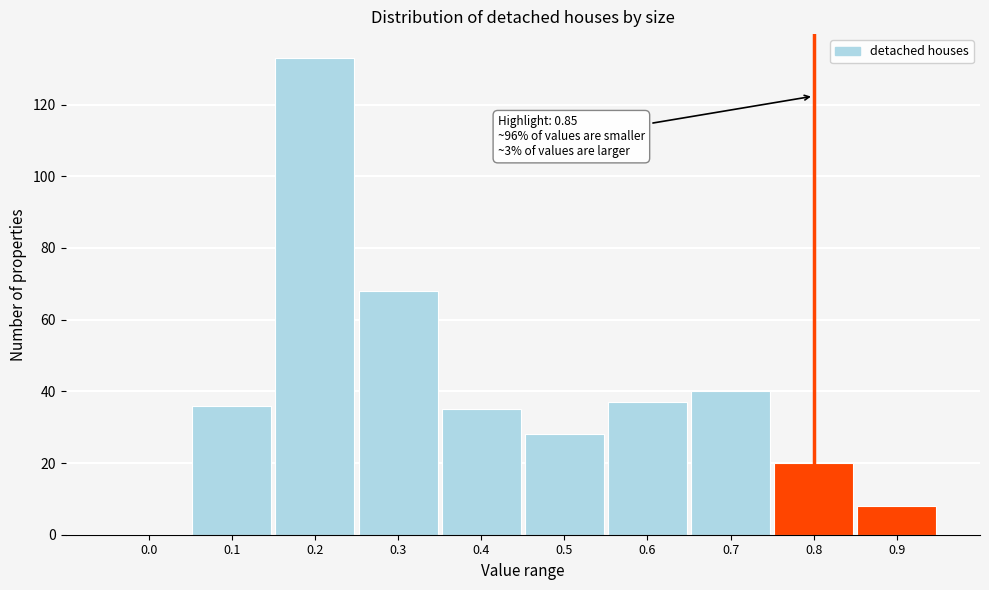

Reading right to left, list all the values displayed in this chart.

0.9=8	0.8=20	0.7=40	0.6=37	0.5=28	0.4=35	0.3=68	0.2=133	0.1=36	0.0=0